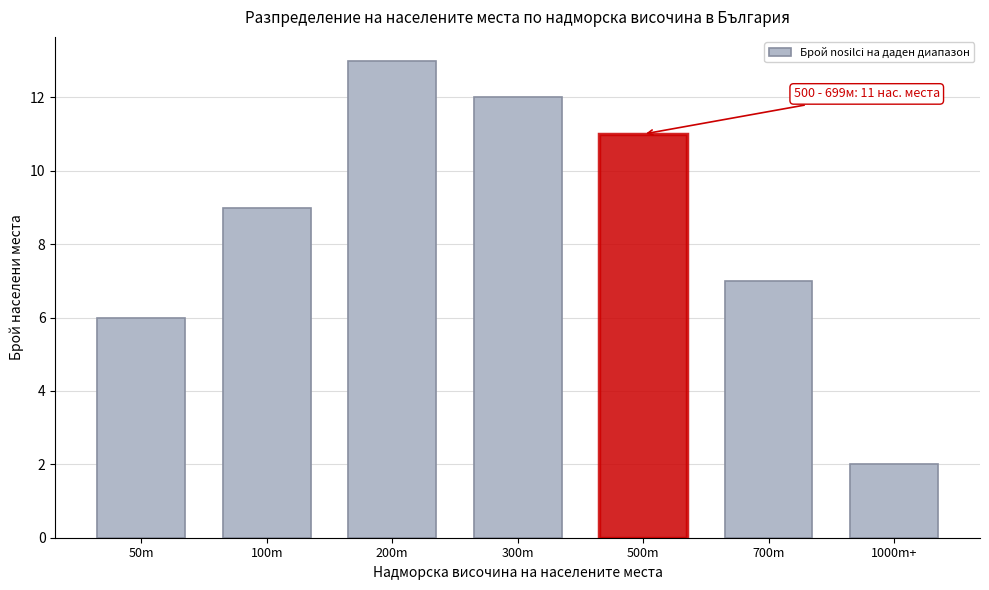

Reading left to right, transcribe all the data shown in this chart.

50m=6	100m=9	200m=13	300m=12	500m=11	700m=7	1000m+=2